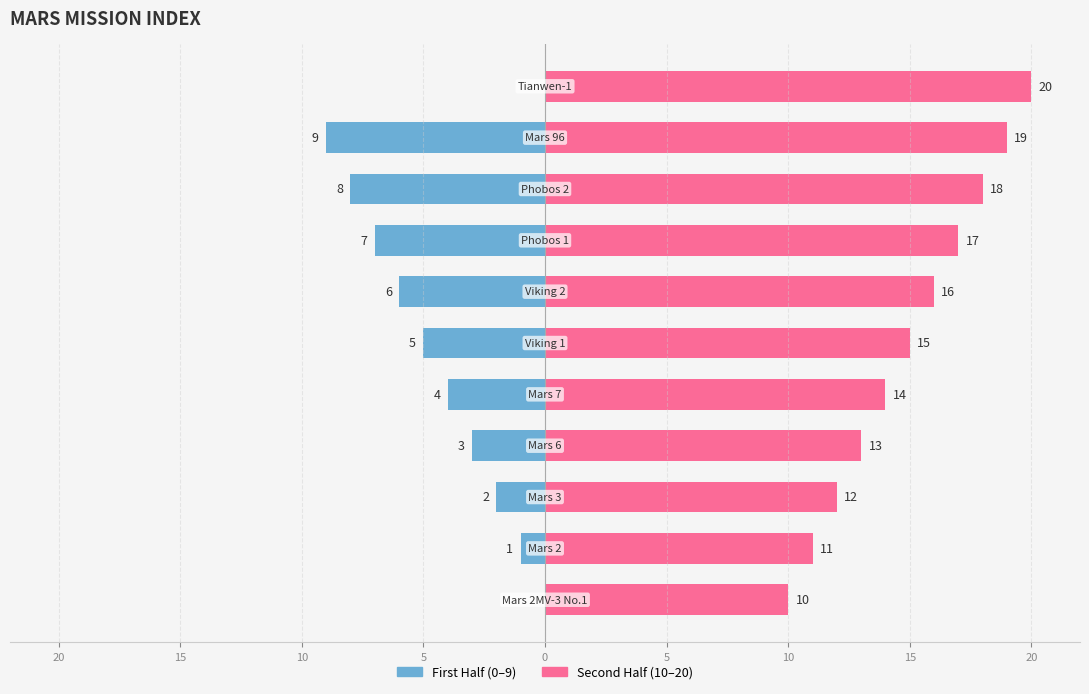

Count the number of categories in the chart.

11